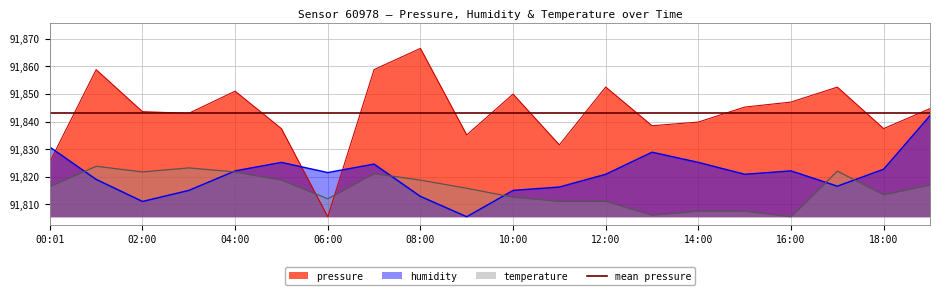

What is the sum of all pressure values?

1836864.0